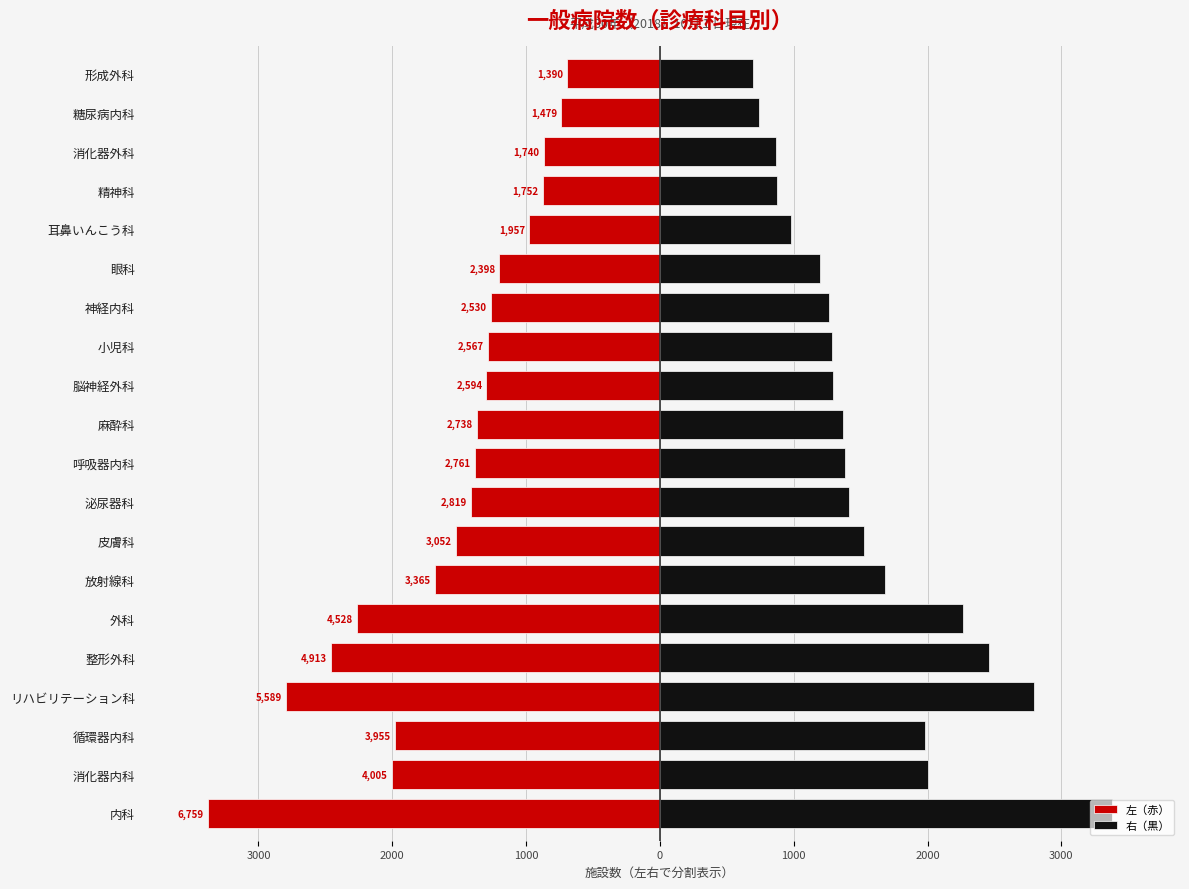

Reading right to left, list all the values displayed in this chart.

左（赤）: -695.0	-739.5	-870.0	-876.0	-978.5	-1199.0	-1265.0	-1283.5	-1297.0	-1369.0	-1380.5	-1409.5	-1526.0	-1682.5	-2264.0	-2456.5	-2794.5	-1977.5	-2002.5	-3379.5
右（黒）: 695.0	739.5	870.0	876.0	978.5	1199.0	1265.0	1283.5	1297.0	1369.0	1380.5	1409.5	1526.0	1682.5	2264.0	2456.5	2794.5	1977.5	2002.5	3379.5